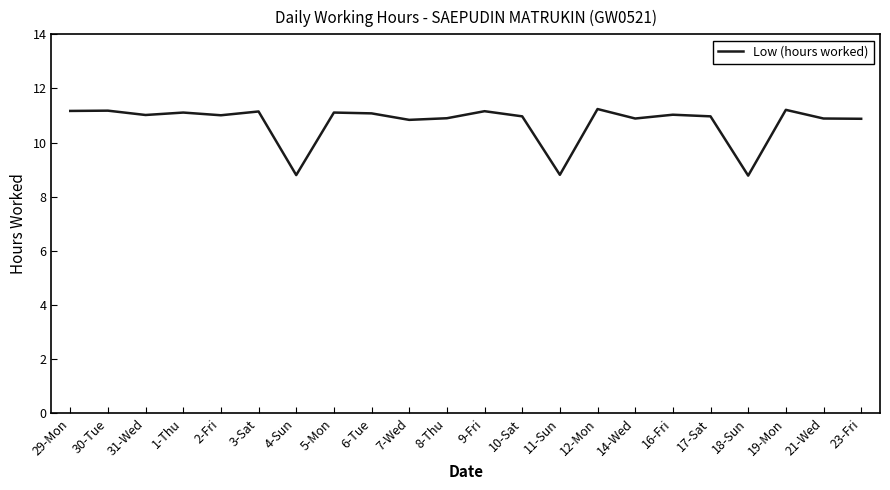

How many lines are shown in the chart?

1